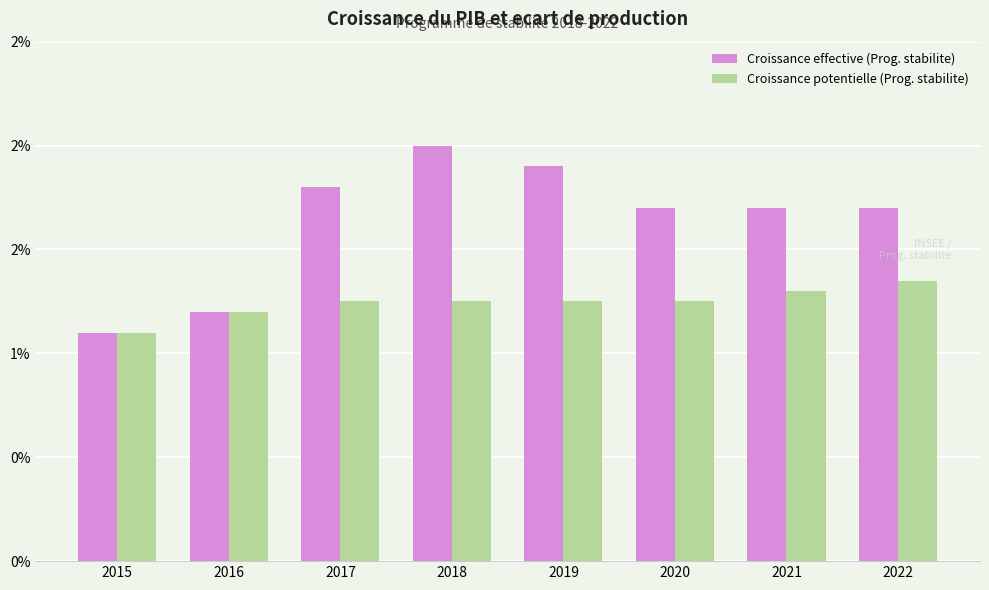

List the series in order of their peak value, highest first.

Croissance effective (Prog. stabilite), Croissance potentielle (Prog. stabilite)